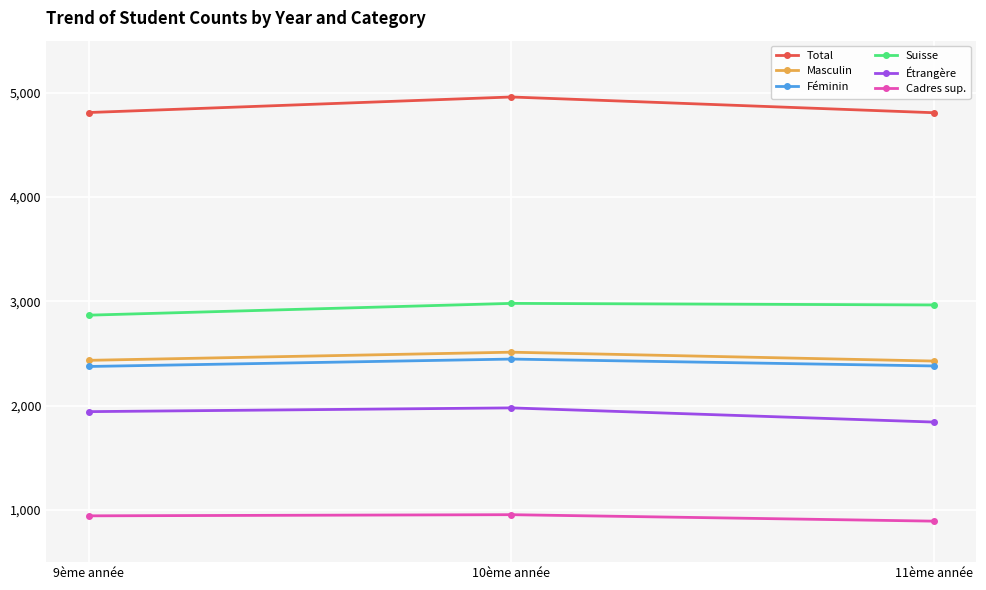

How many lines are shown in the chart?

6